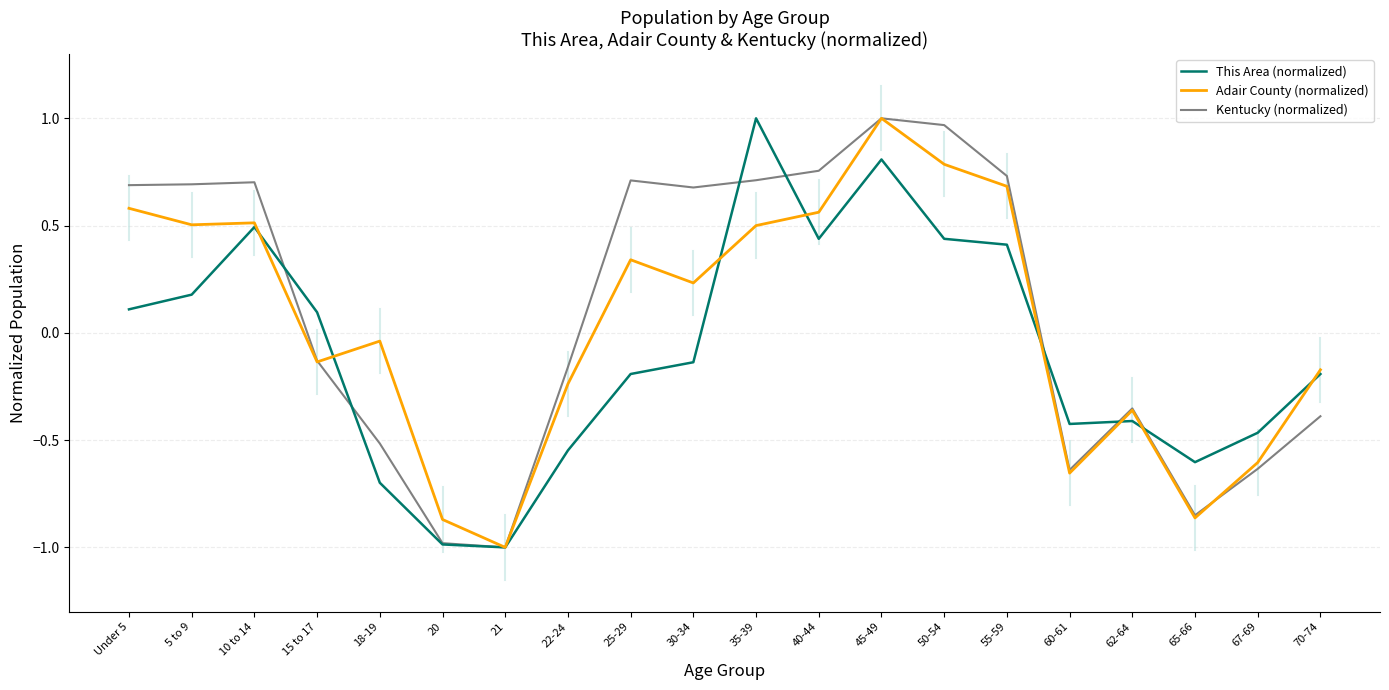

What is the sum of the This Area (normalized) values at 67-69 and 18-19?

-1.2